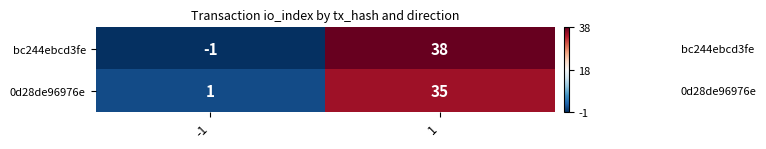

What is the difference between the highest and lowest values at 1?

3